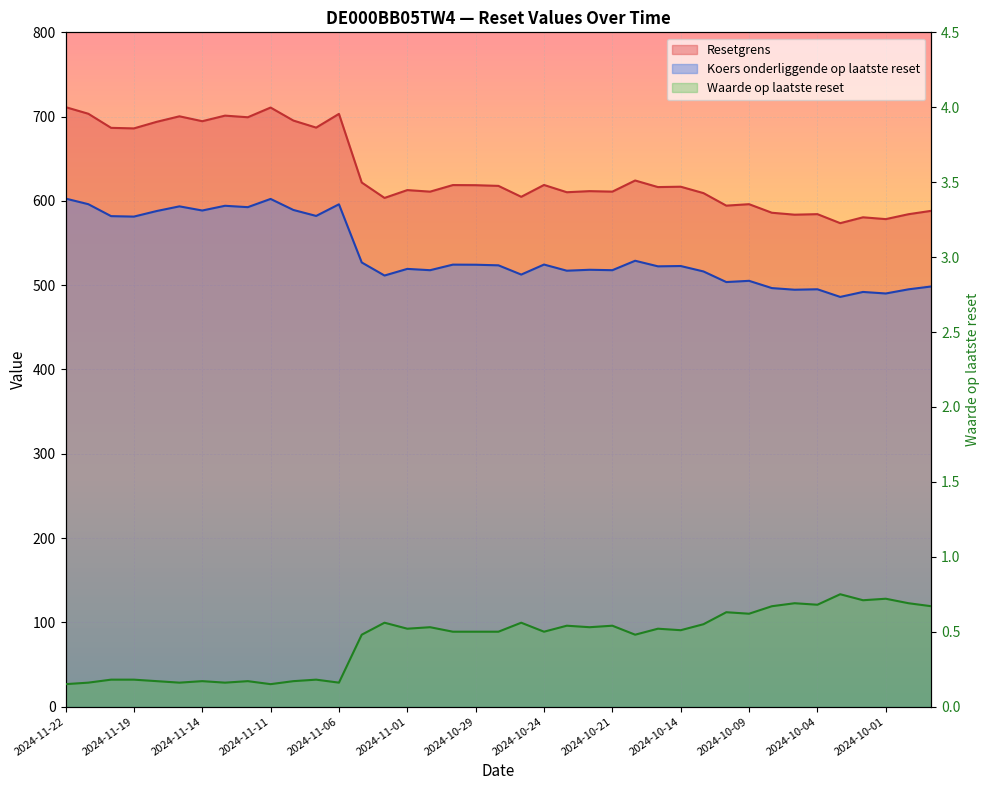

What is the difference between the Waarde op laatste reset values at 2024-11-07 and 2024-10-02?

0.5